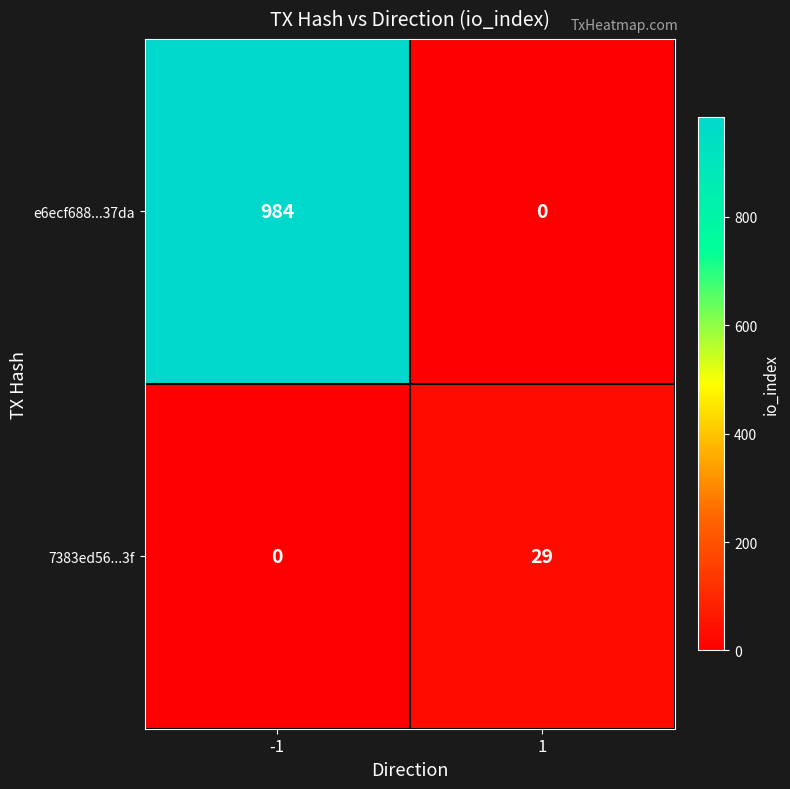

Read the 7383ed56...3f value at 1, to the nearest 10.

30